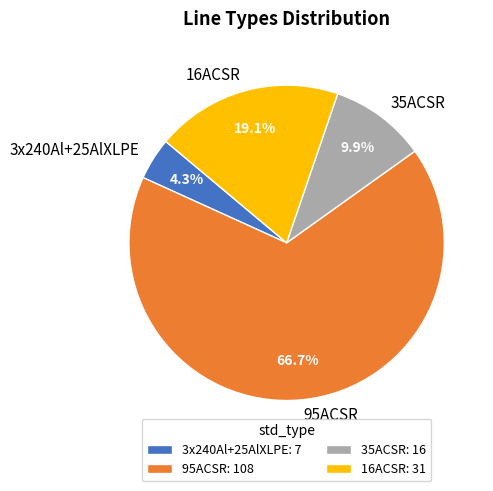

How many slices are in this pie chart?

4